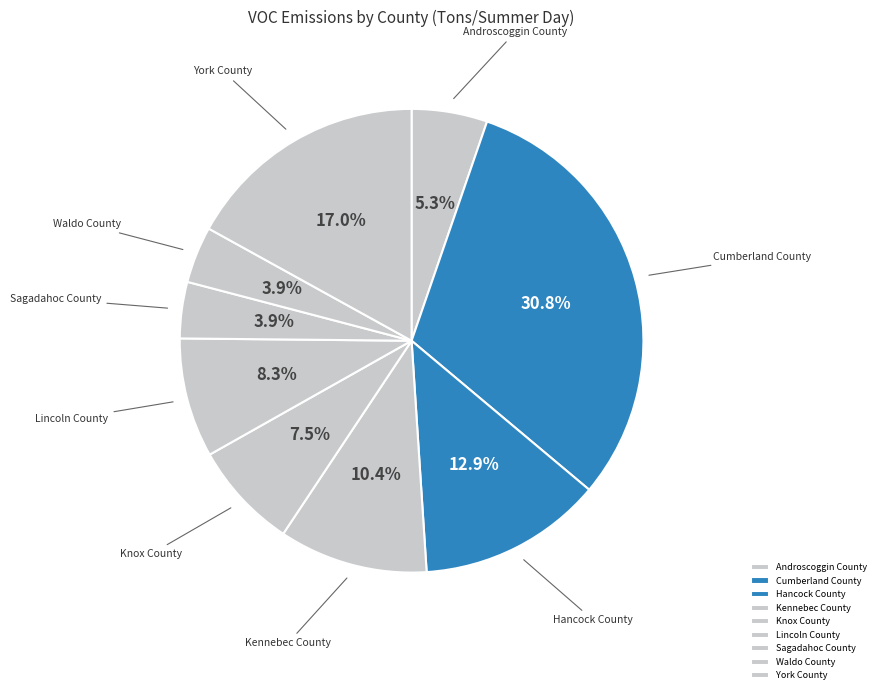

To the nearest percent, what percentage of the pie is York County?

17%